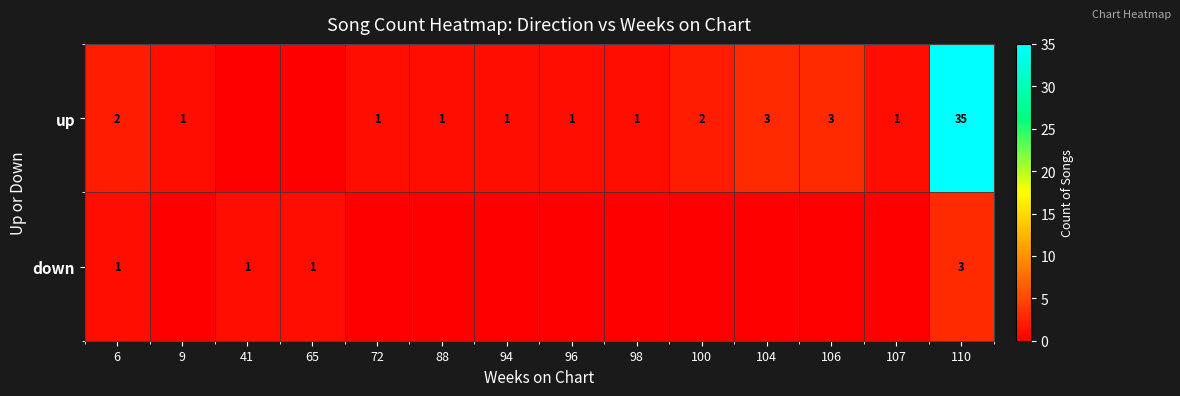

At how many categories does at least one series exceed 24?

1